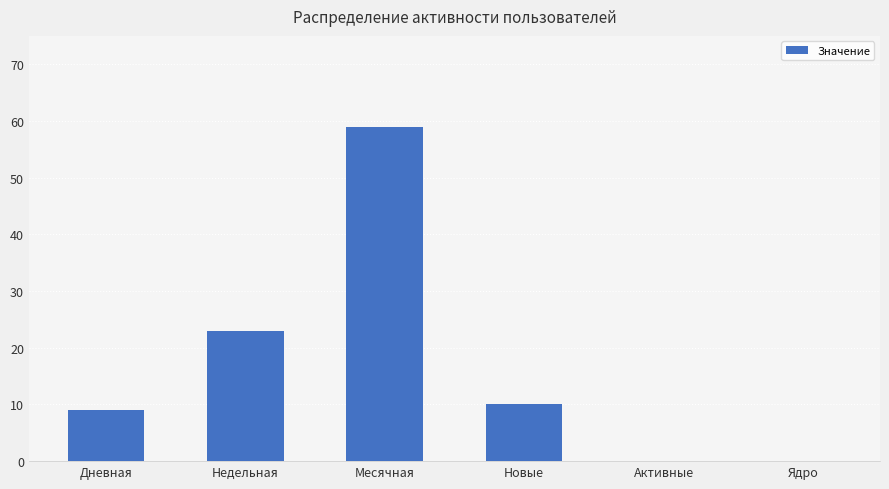

What is the change in value from Месячная to Новые?

-49